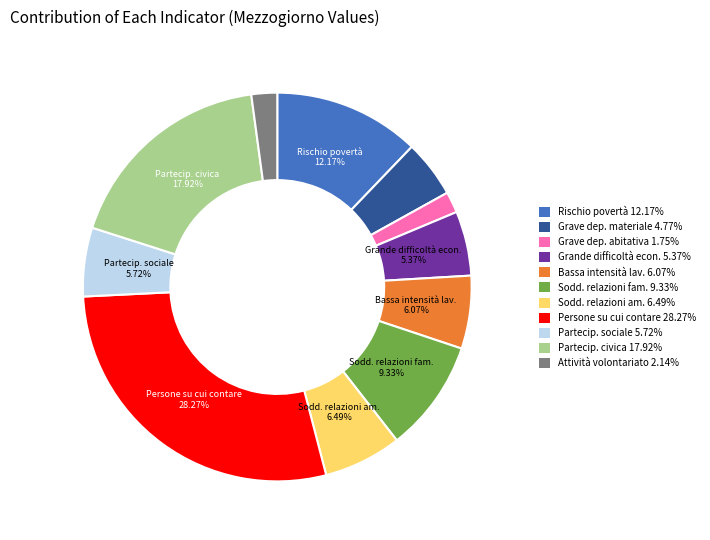

What is the ratio of the value at Grande difficoltà econ. 5.37% to the value at Grave dep. materiale 4.77%?

1.1